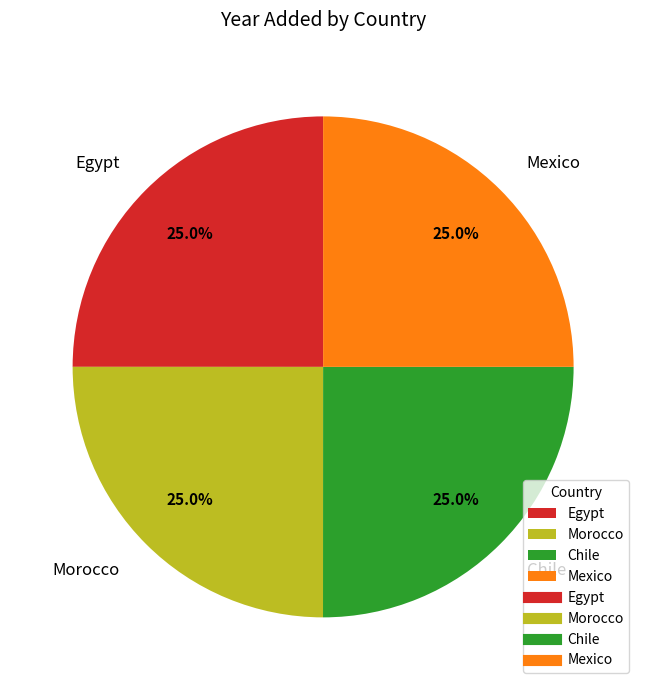

Does any single category account for the majority?

No